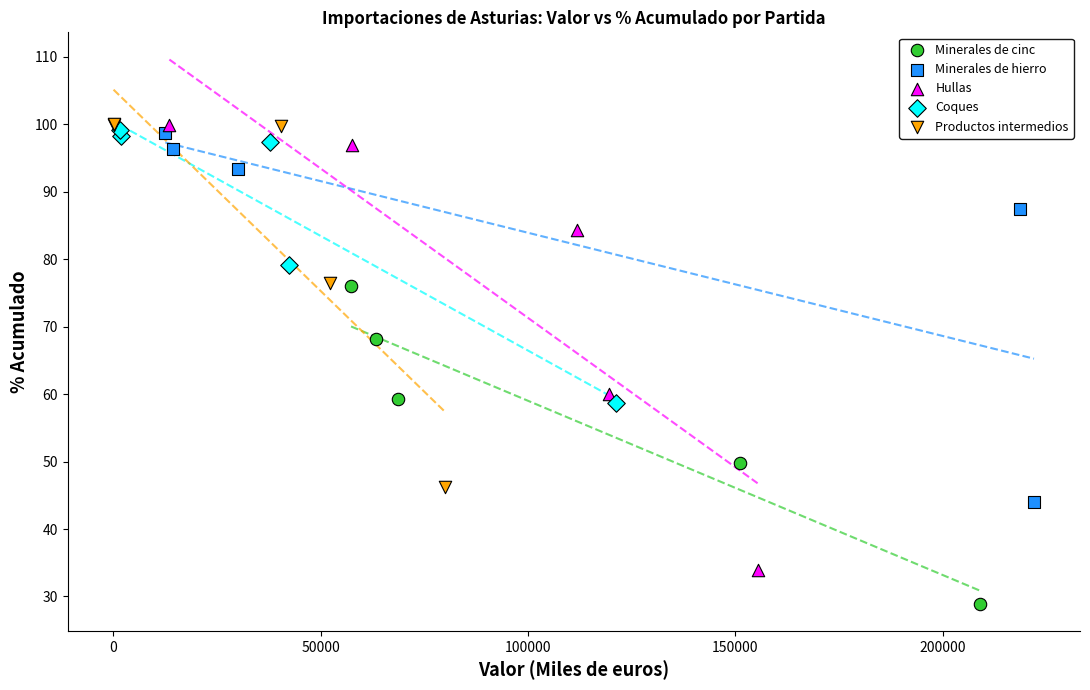

What are all the series names shown in the legend?

Minerales de cinc, Minerales de hierro, Hullas, Coques, Productos intermedios